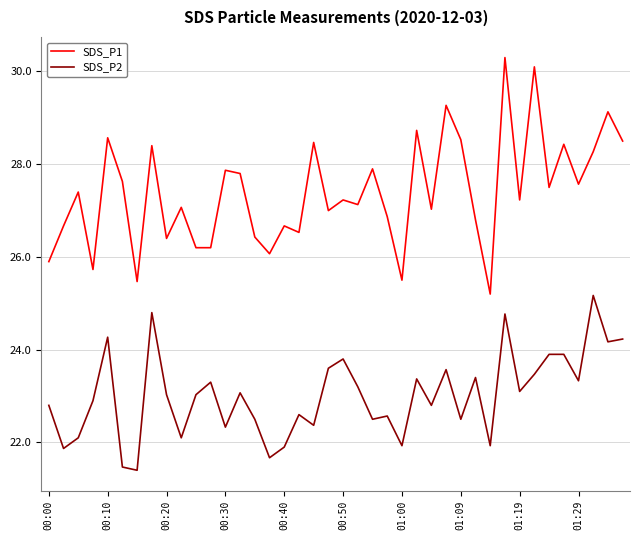

Which series has the largest range (max minus min)?

SDS_P1